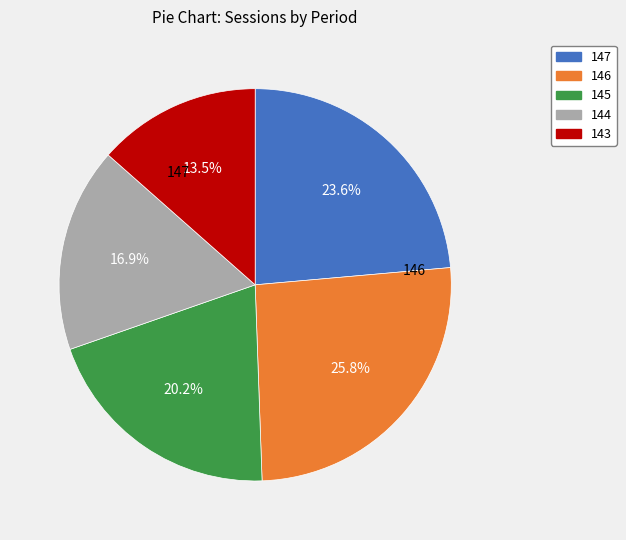

Which has a higher value, 146 or 147?

146